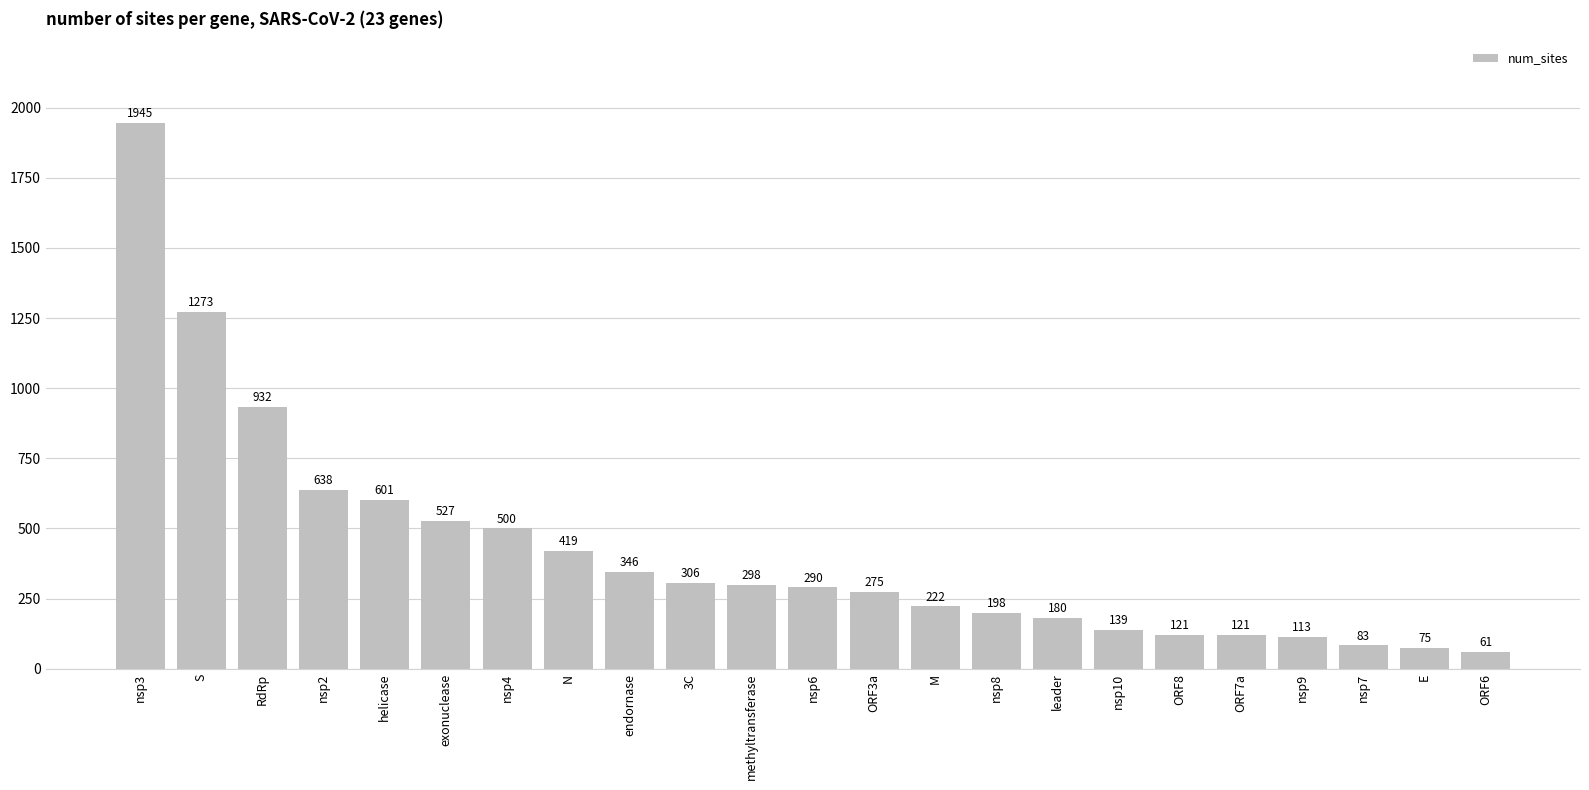

What is the label of the 19th bar from the left?

ORF7a